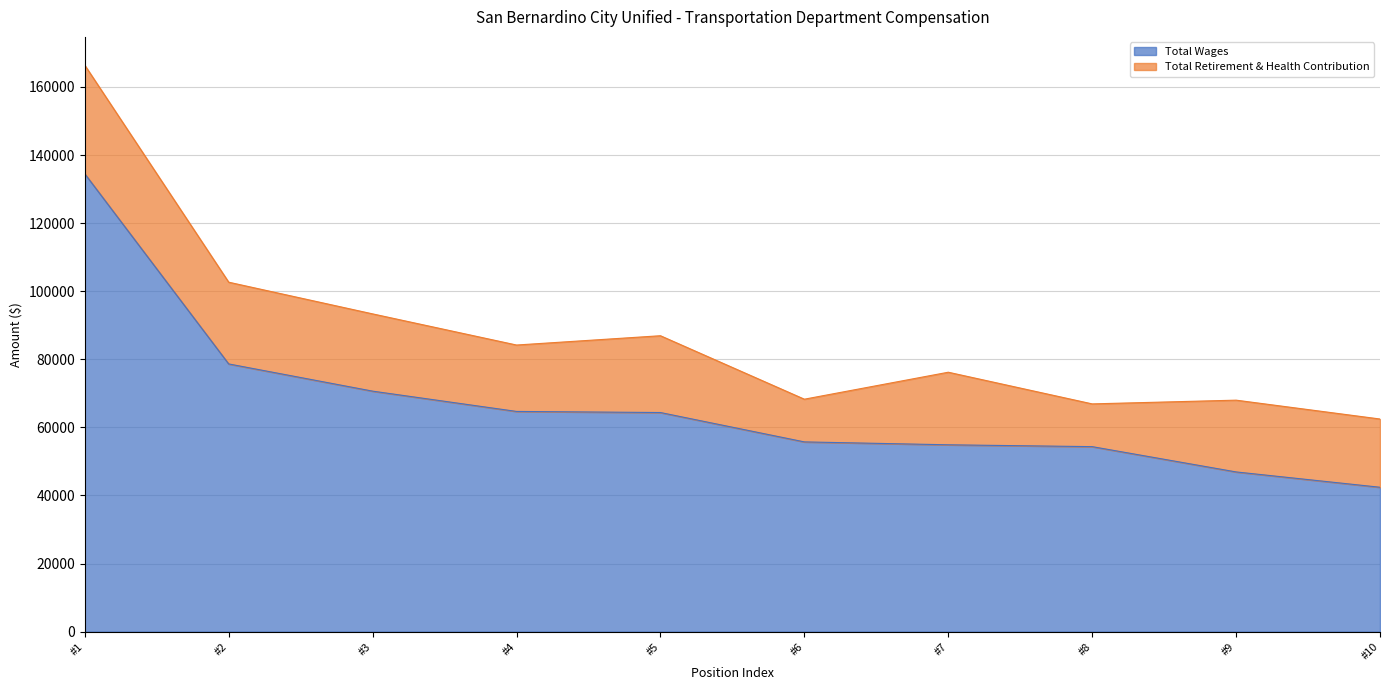

Where is Total Wages nearest to the value 88454?

#2